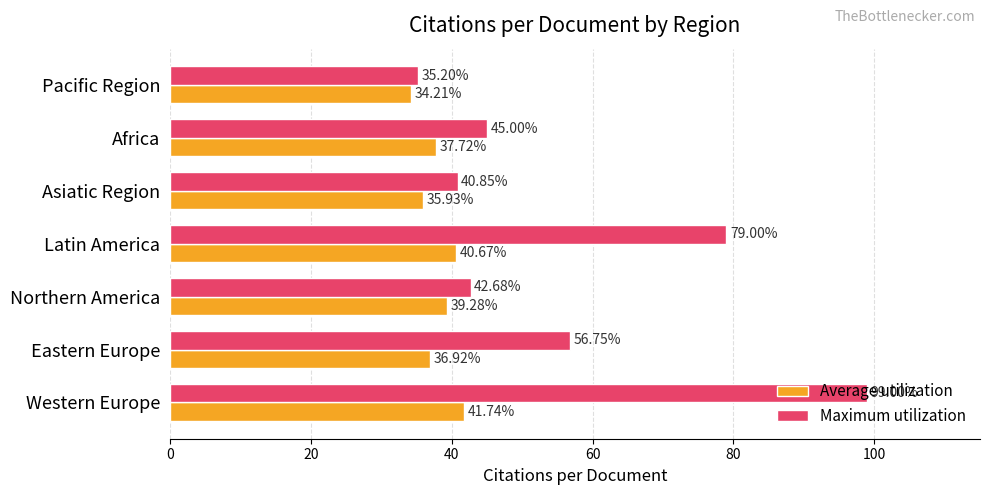

What is the sum of all Maximum utilization values?

398.5